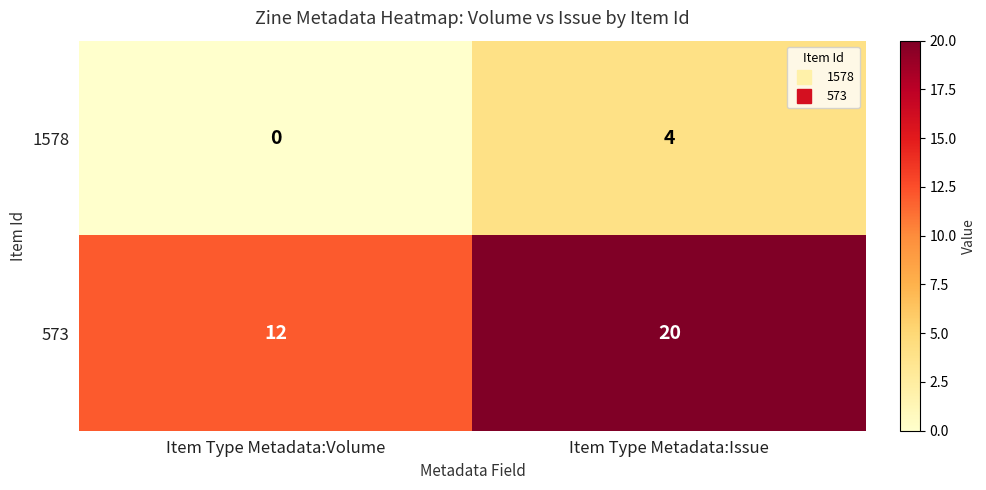

What is the total value across all series at Item Type Metadata:Volume?

12